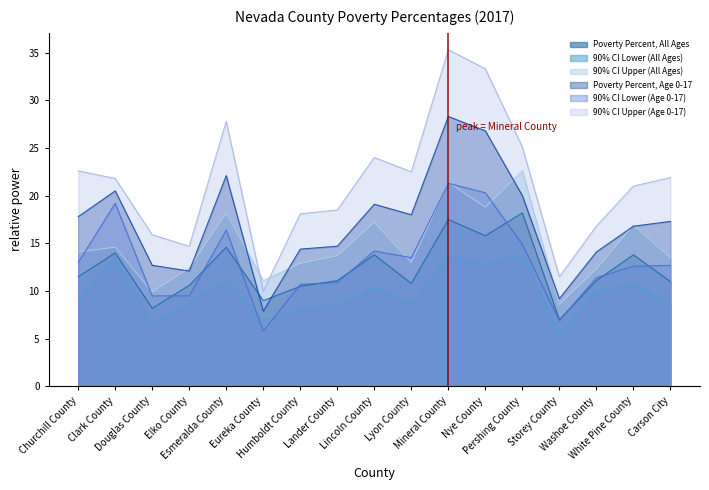

At which category is the sum across all series the highest?

Mineral County